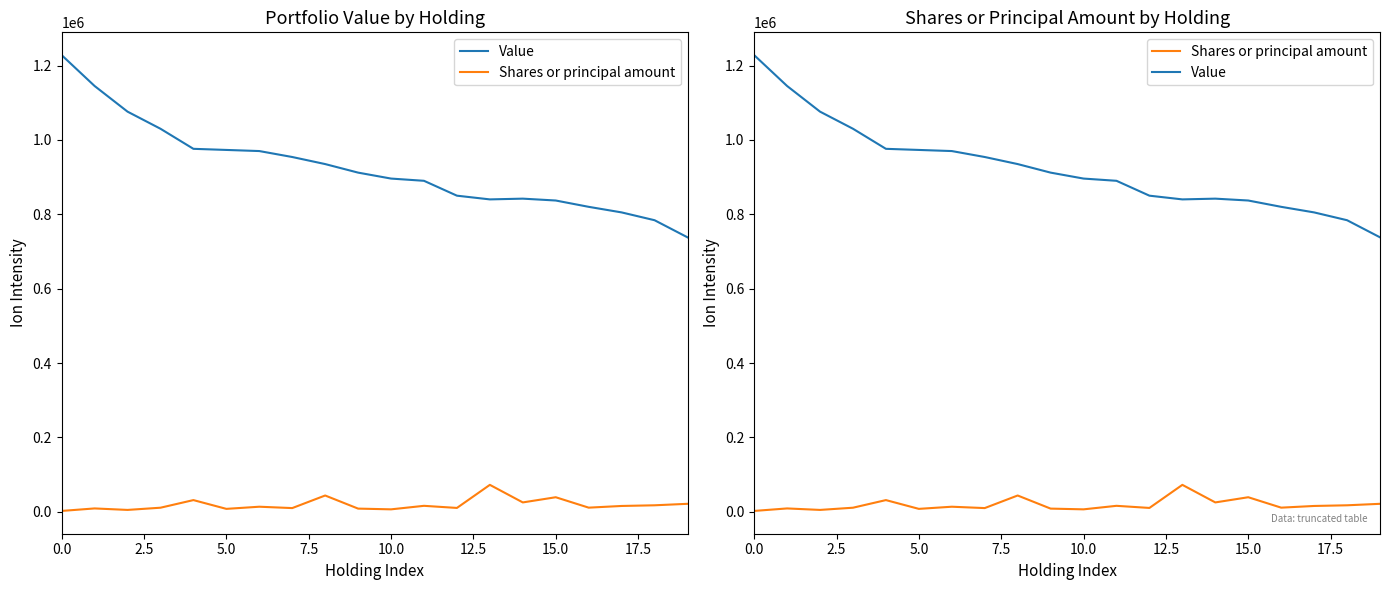

True or false: Value has more than 0 interior local peaks.

True